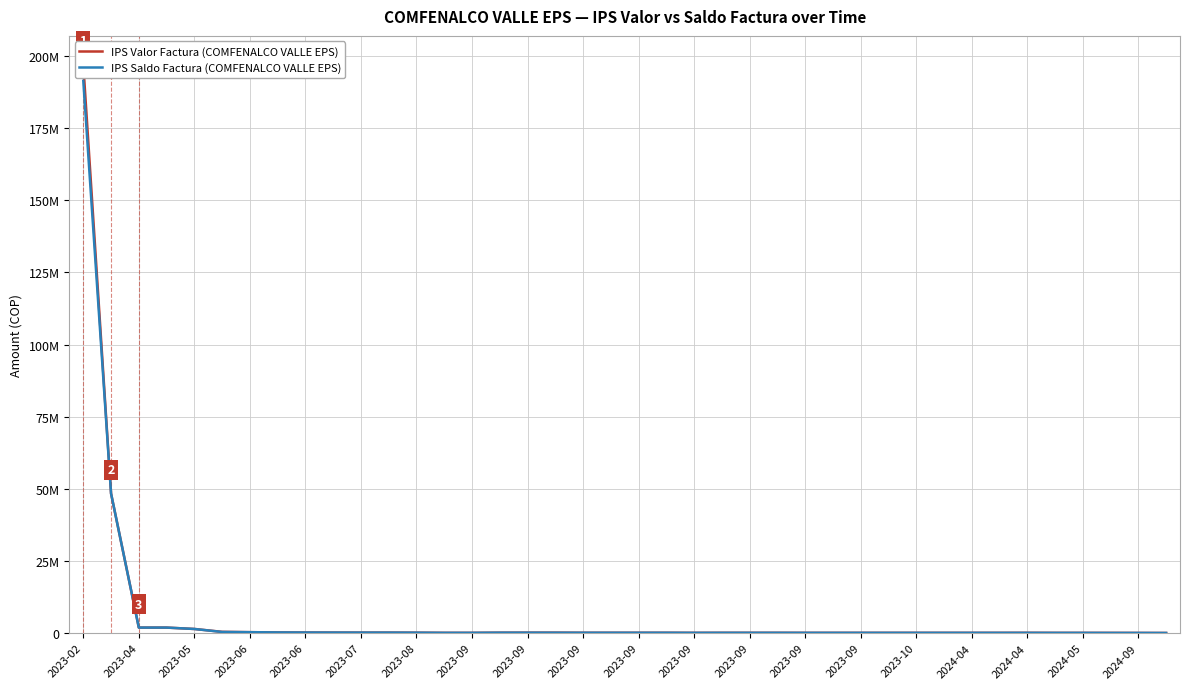

What is the approximate value of IPS Valor Factura (COMFENALCO VALLE EPS) at 2023-09?

179200